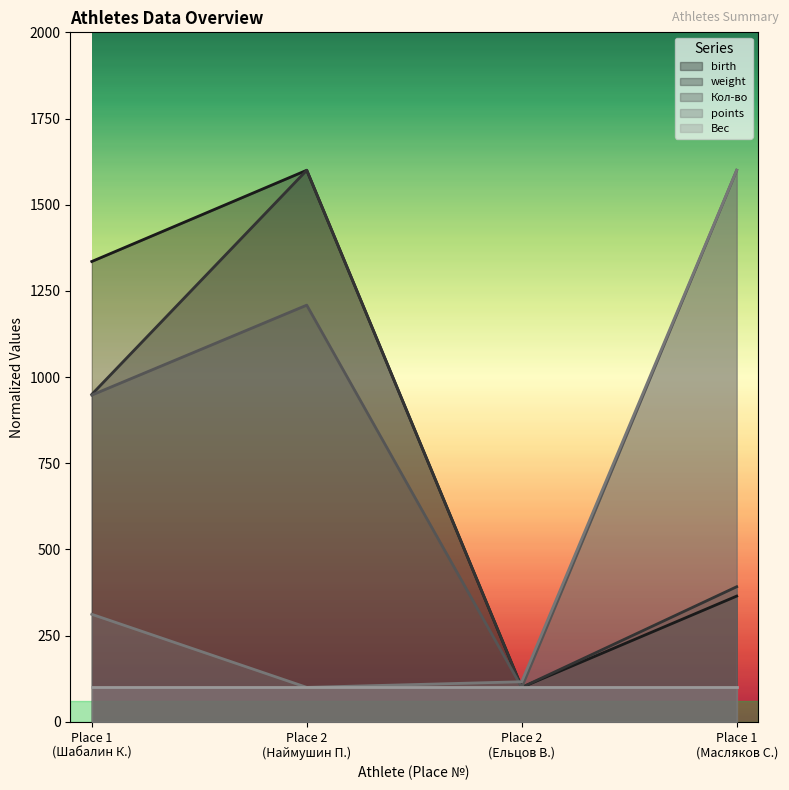

Does the chart display data point markers on the line(s)?

No